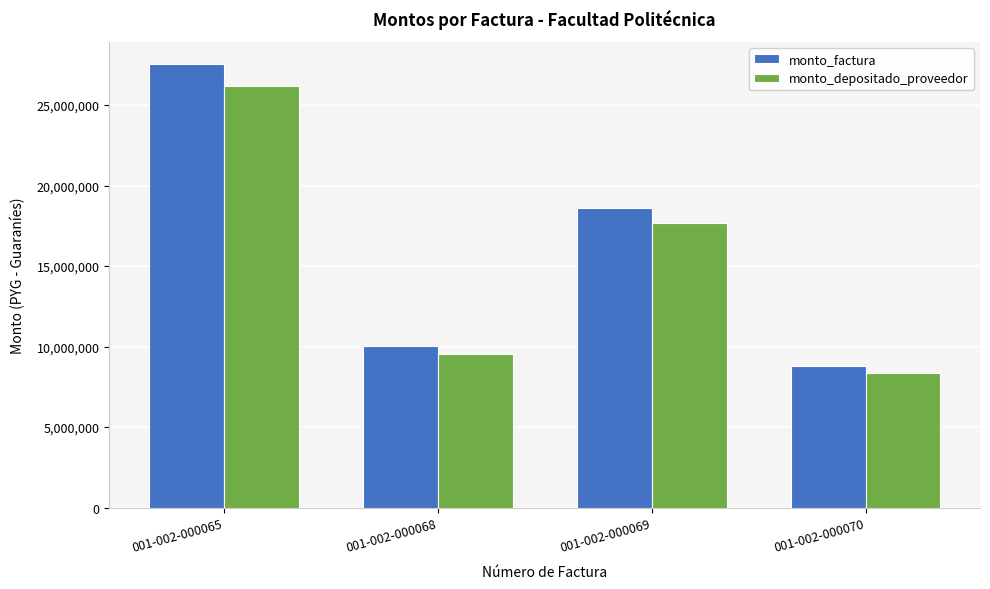

What is the average value of the monto_factura series?

16242825